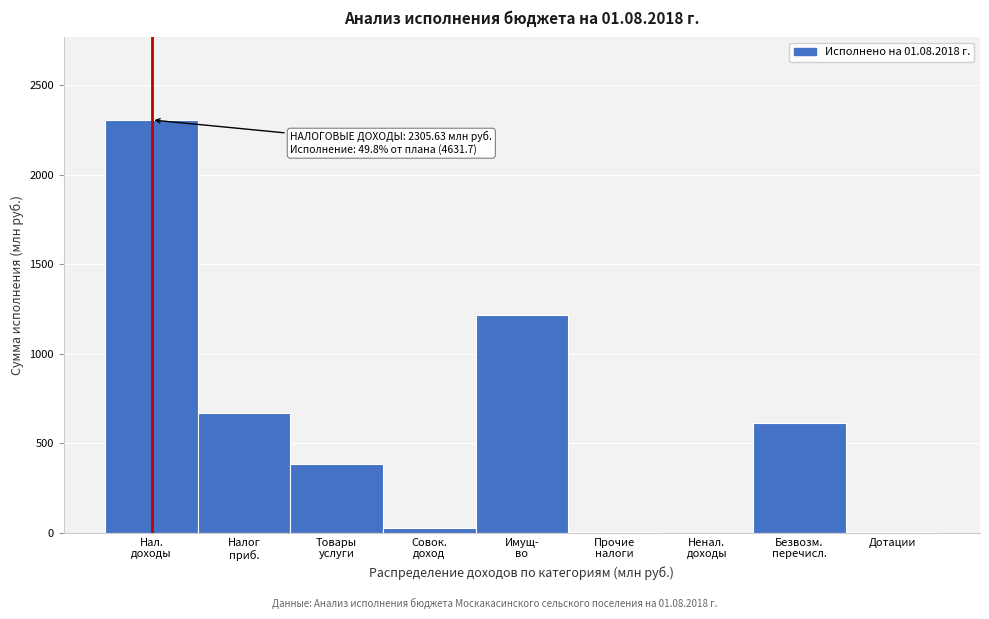

What is the greatest value displayed?

2305.6